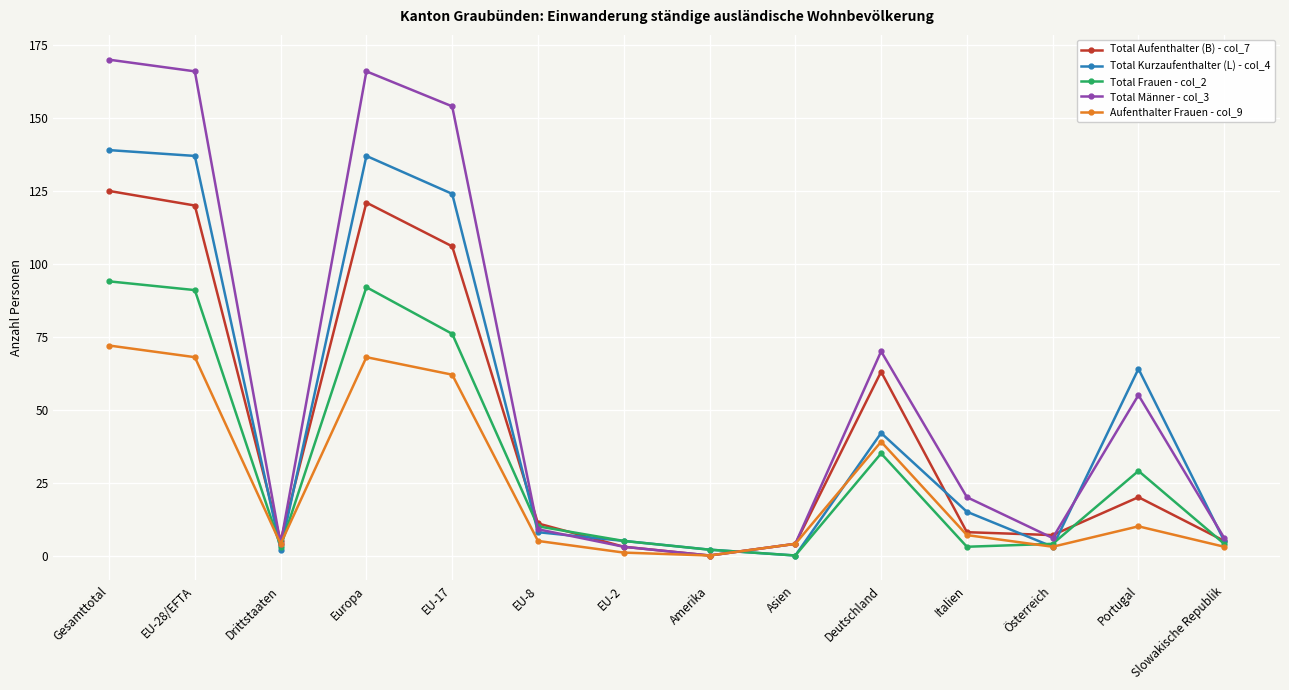

Is it true that Total Frauen - col_2 equals 94 at Gesamttotal?

True